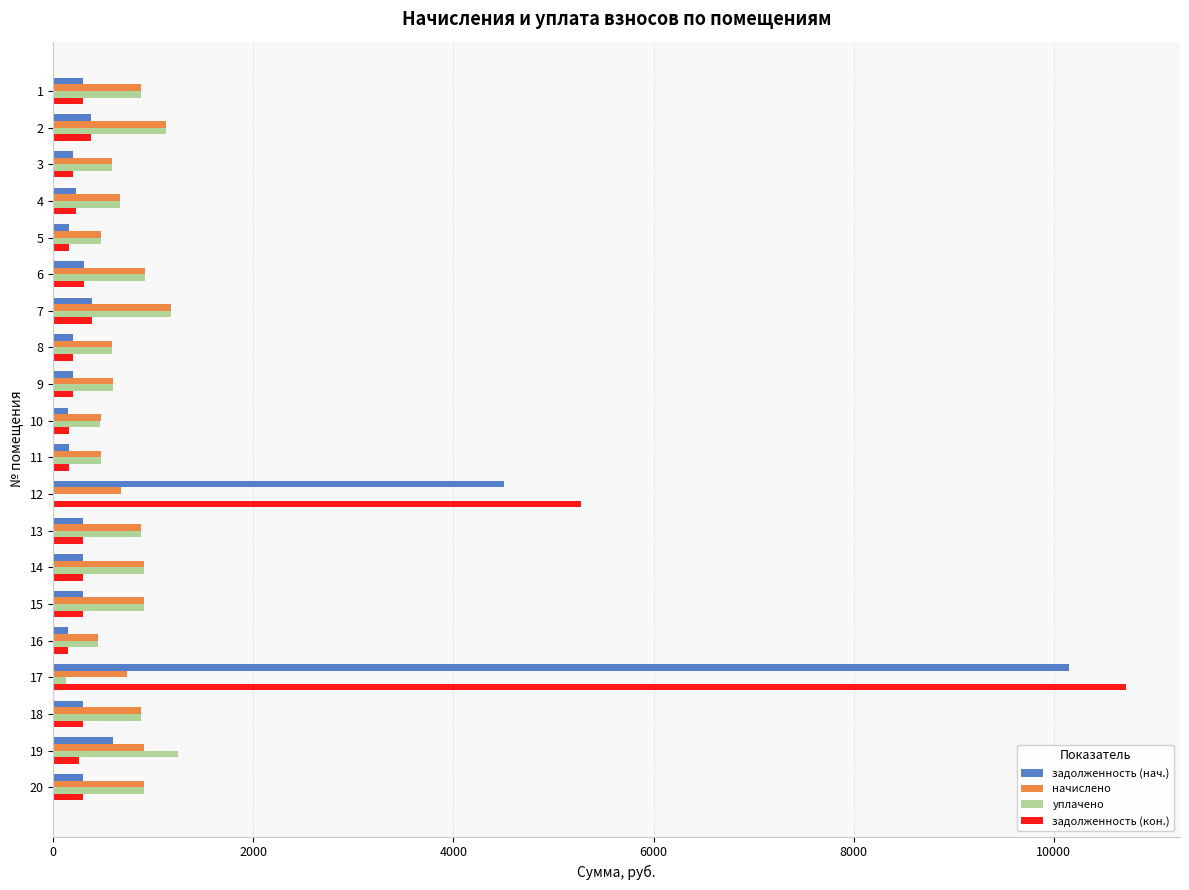

At which category is the sum across all series the highest?

17